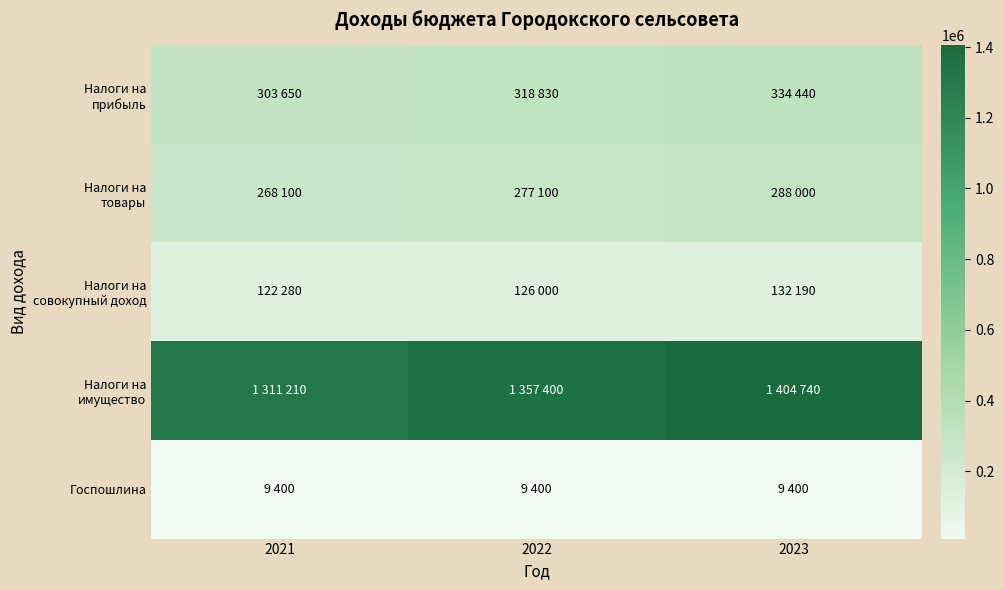

What is the minimum value shown in the chart?

9400